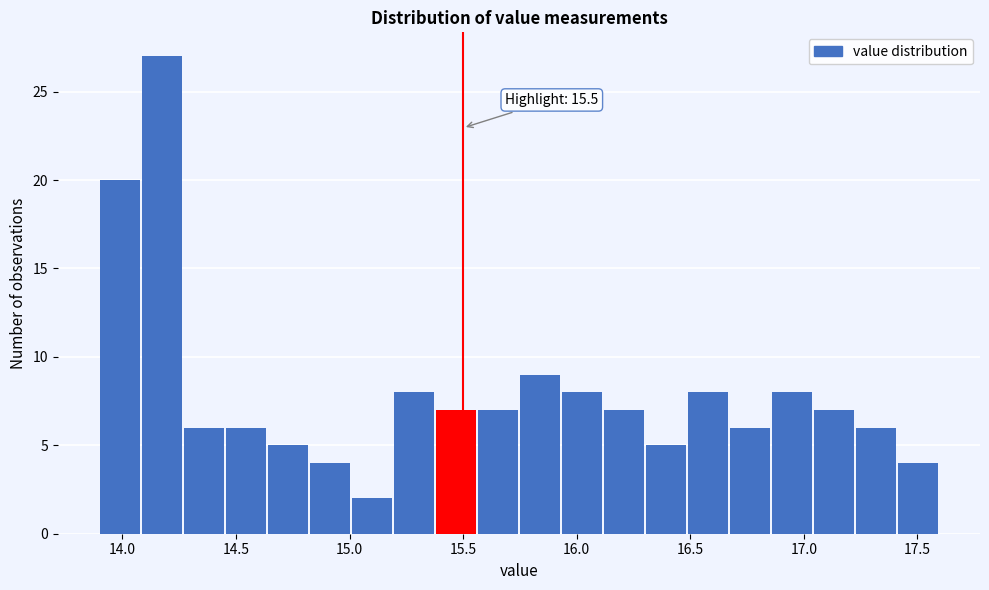

Read against the x-axis, roughly where is the centre of the tallest bar?

14.15